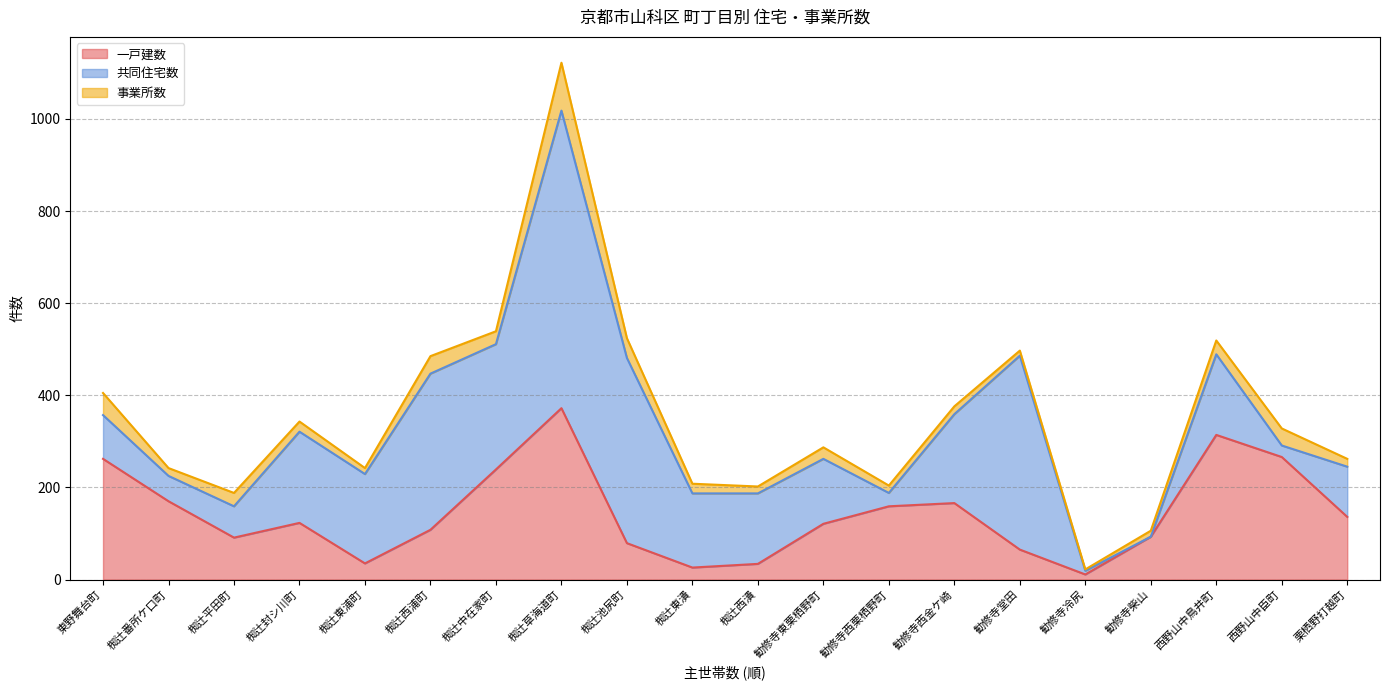

In 共同住宅数, how many points are higher than both neighbors (excluding endpoints)?

5